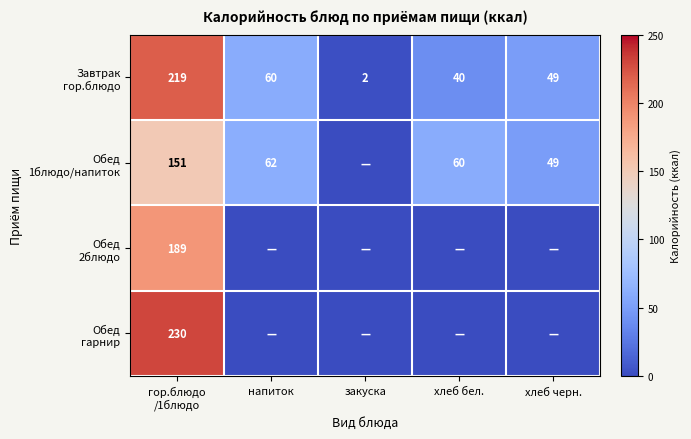

At how many categories does at least one series exceed 99?

1